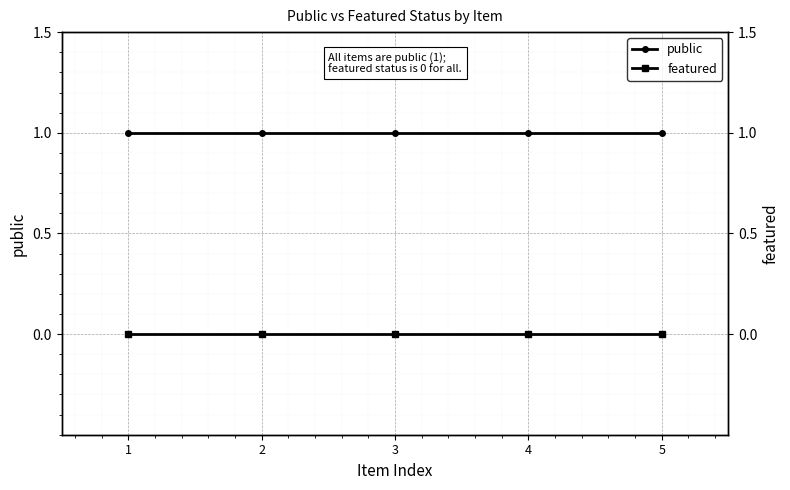

What is the highest value of the public series?

1